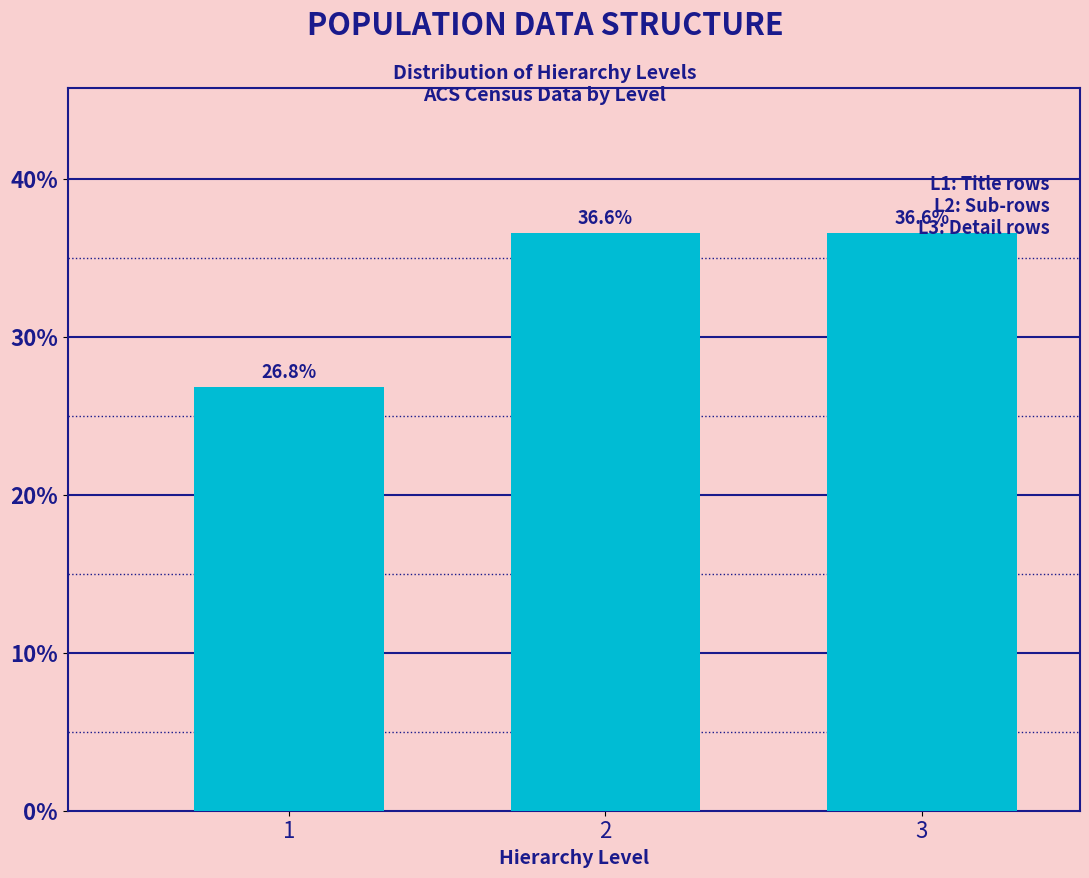

What value does the data have at 1?

26.8